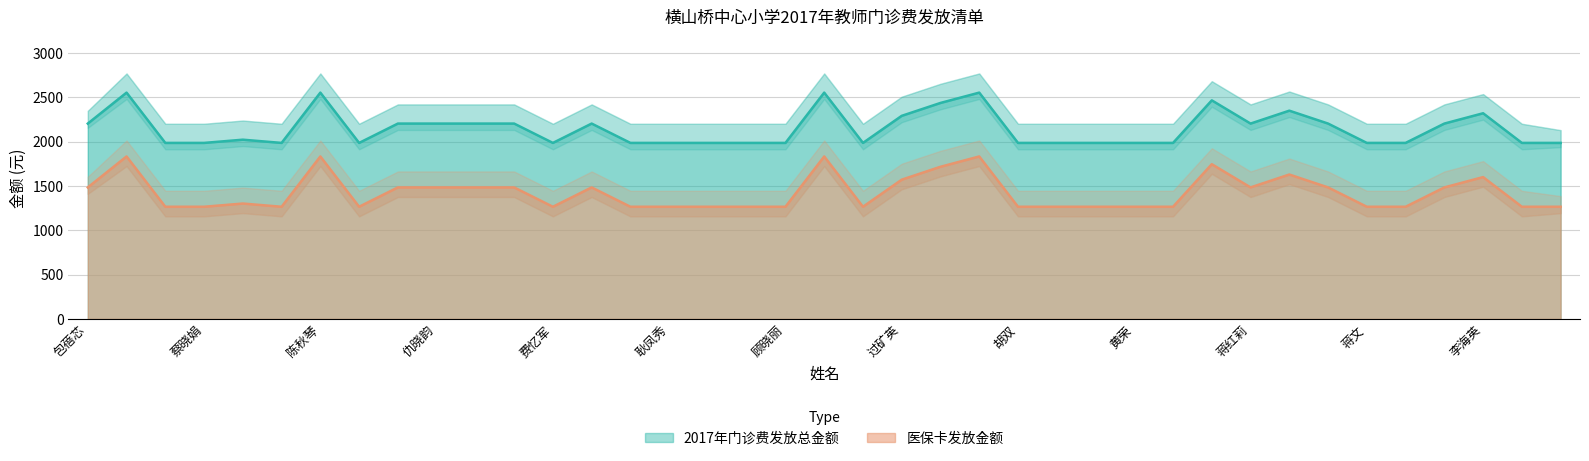

What is the minimum value shown in the chart?

1265.3